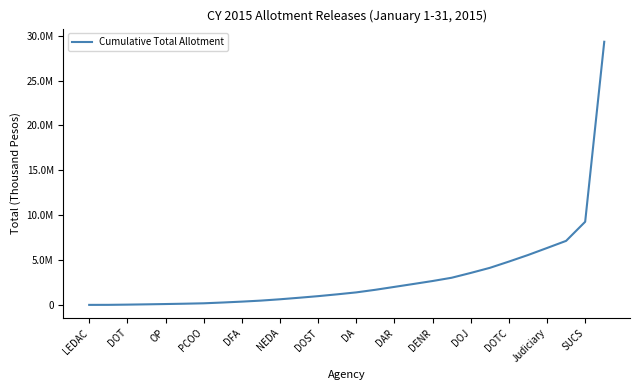

Is this an area chart (filled region under the line)?

No